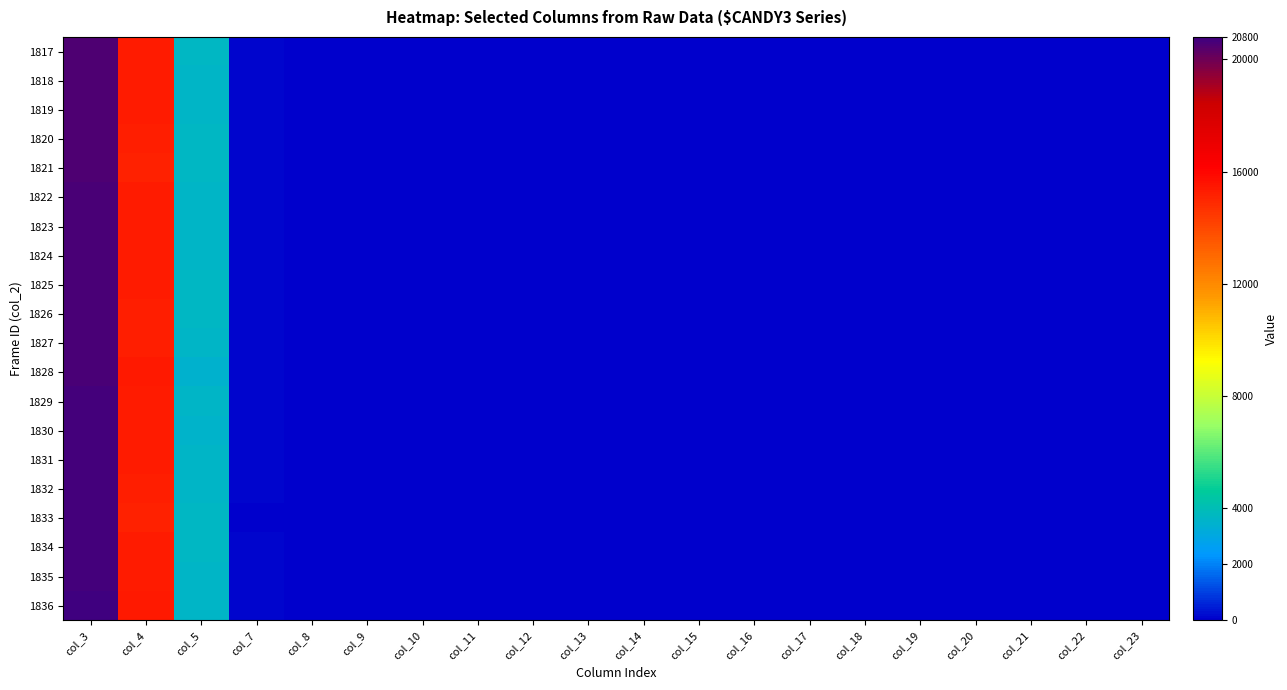

At col_18, list the series in order from smallest to largest.

1817, 1818, 1819, 1820, 1821, 1822, 1823, 1824, 1825, 1826, 1827, 1828, 1829, 1831, 1832, 1833, 1834, 1835, 1836, 1830